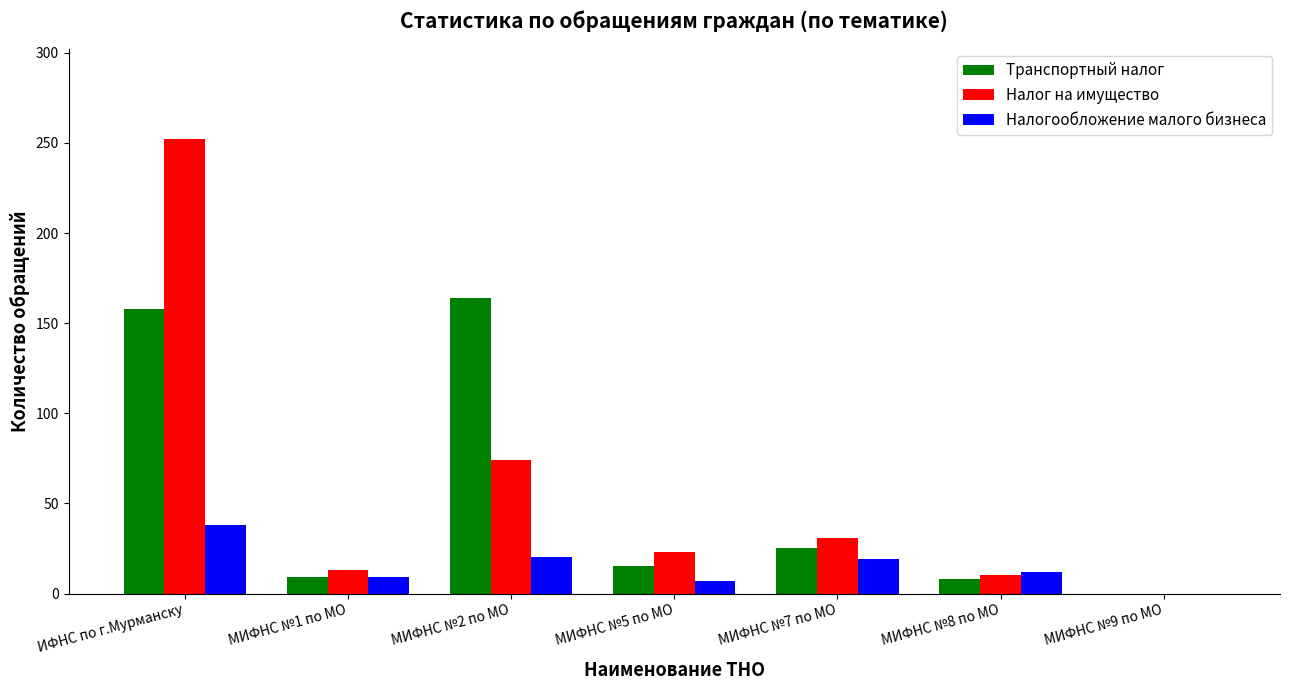

How many values in Налог на имущество are above zero?

6